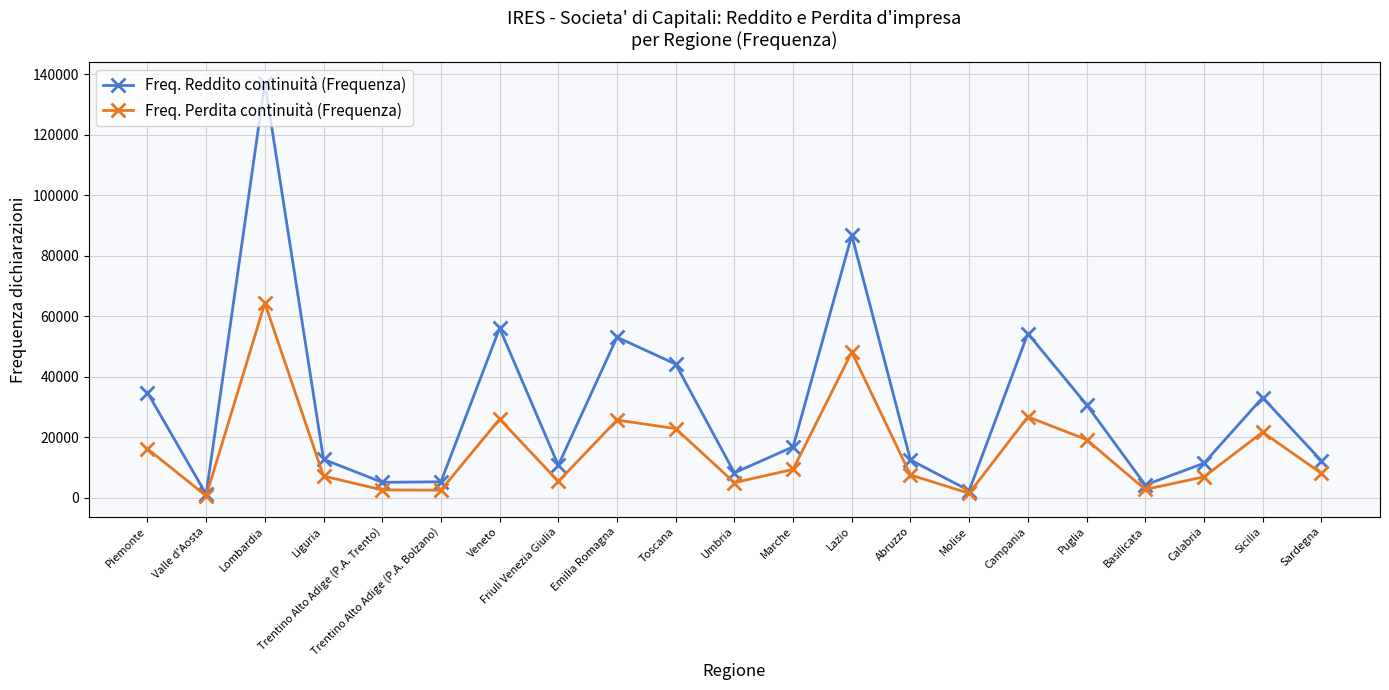

Rank the series by their average value, from highest to lowest.

Freq. Reddito continuità (Frequenza), Freq. Perdita continuità (Frequenza)